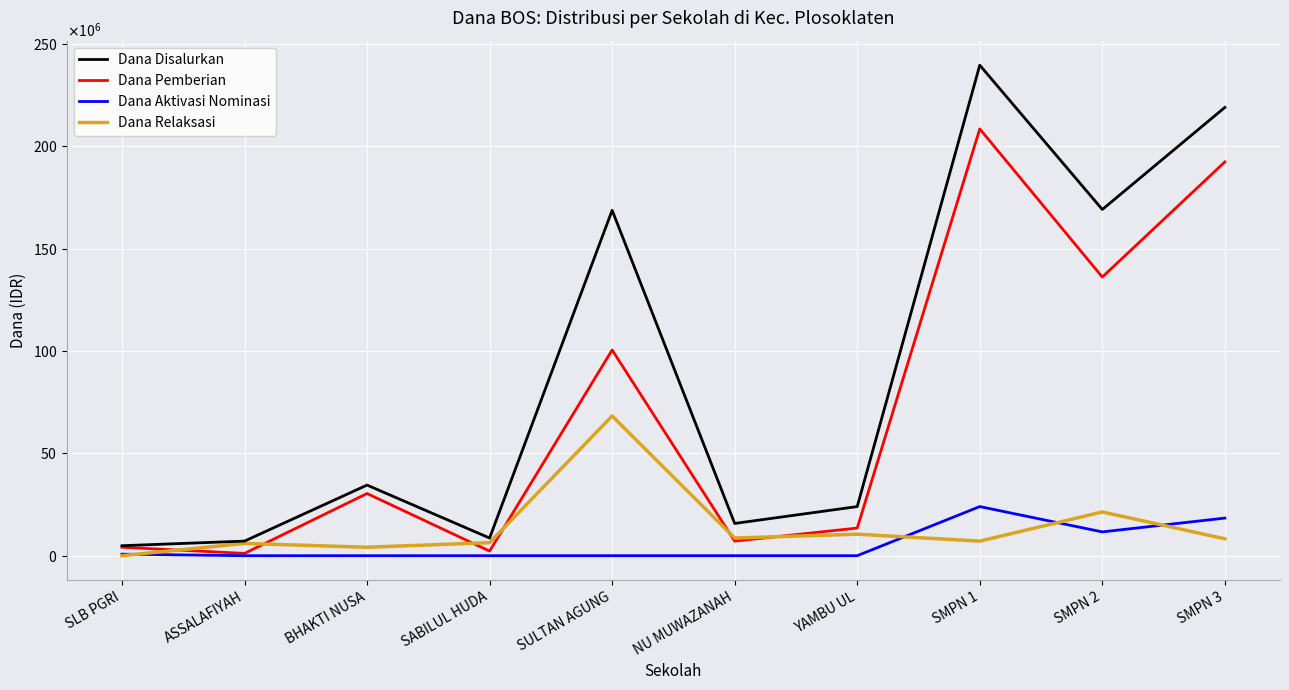

What position from the right is SLB PGRI?

10